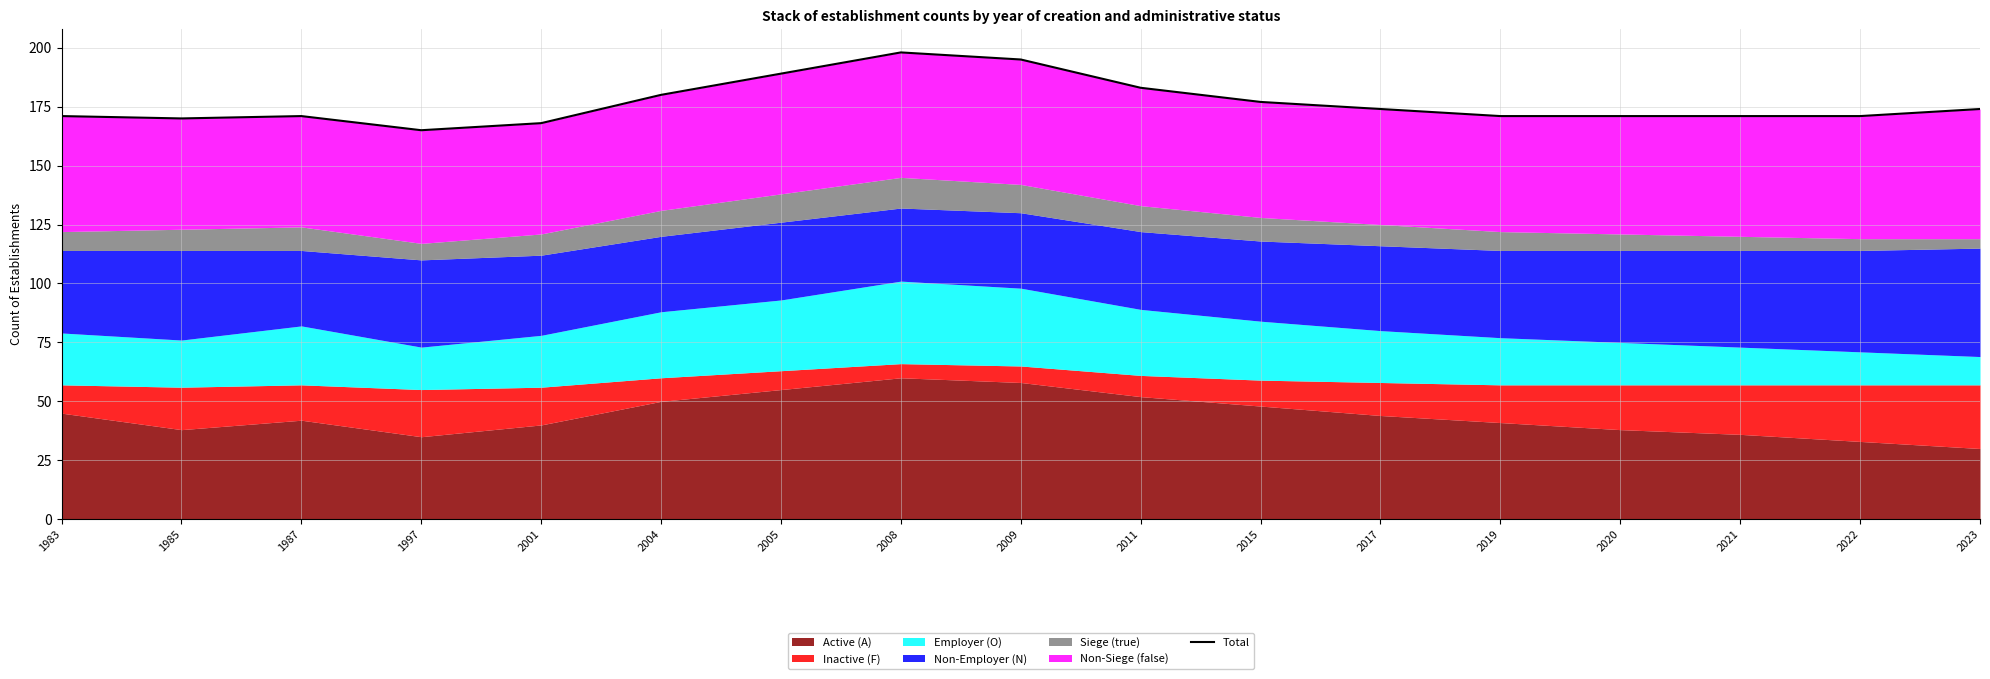

What is the value of the 8th point from the left?

198